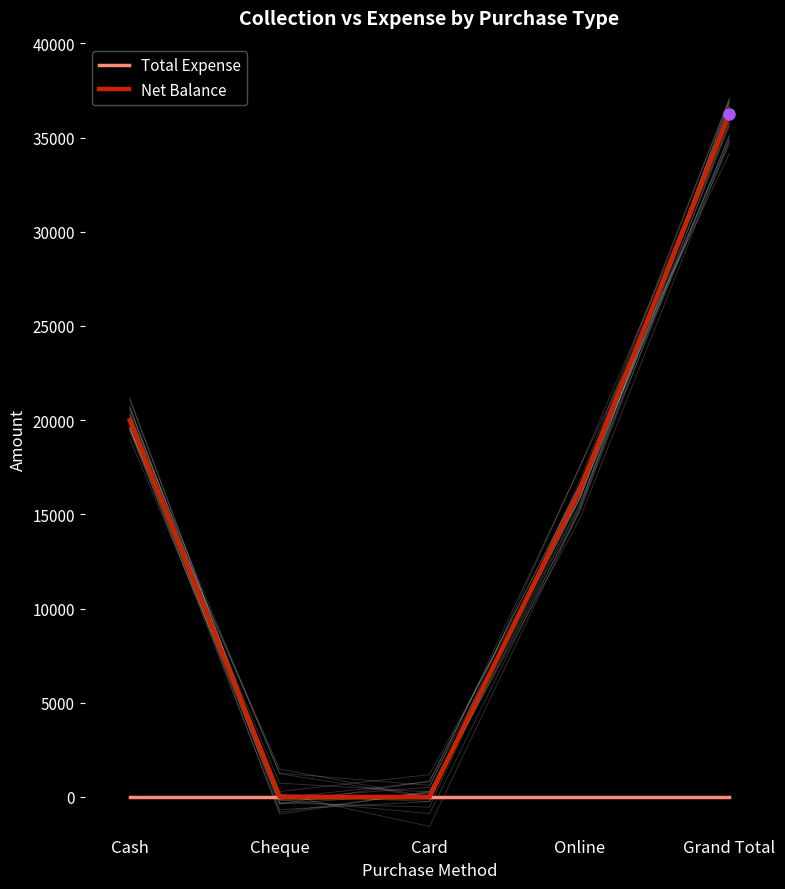

True or false: Net Balance and Total Expense cross at least once.

False